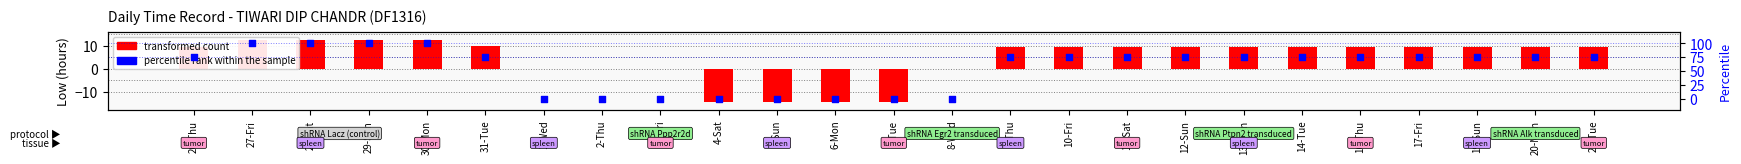

Which series contains the lowest Y value?

transformed count